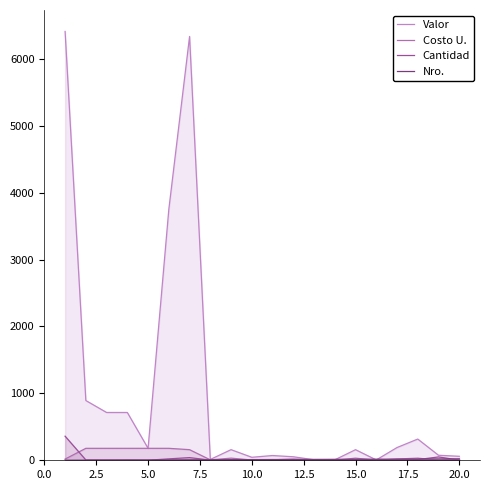

Which category has the highest value in the Nro. series?

20.0